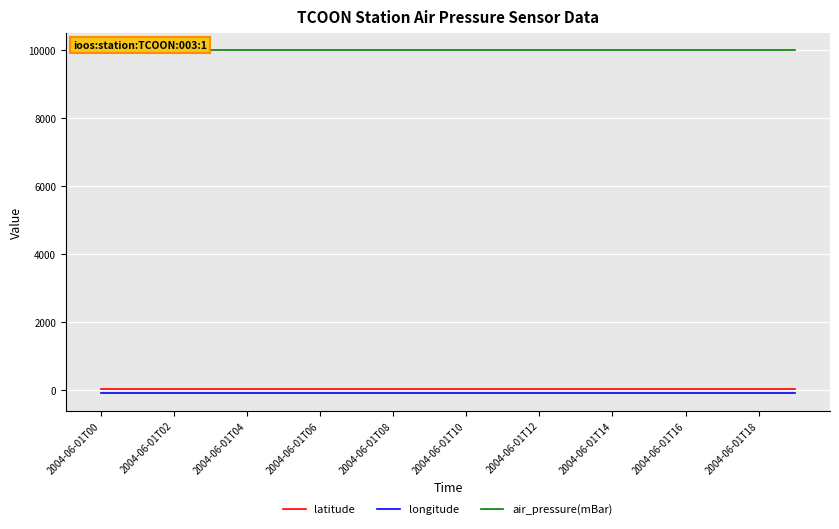

True or false: air_pressure(mBar) and latitude cross at least once.

False